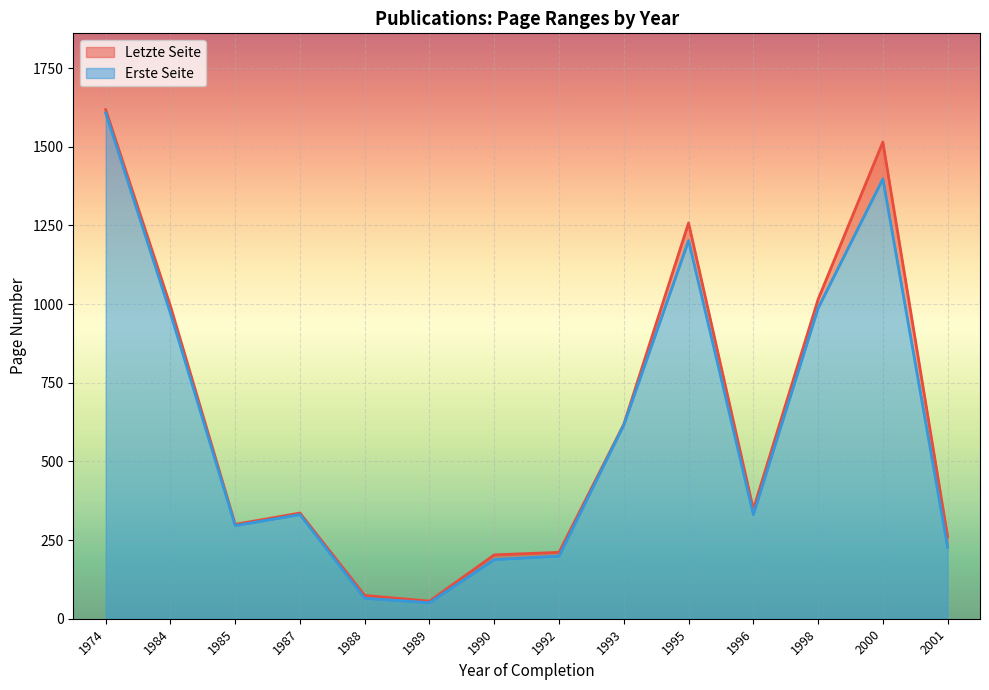

Is it true that Erste Seite equals 757 at 1984?

False